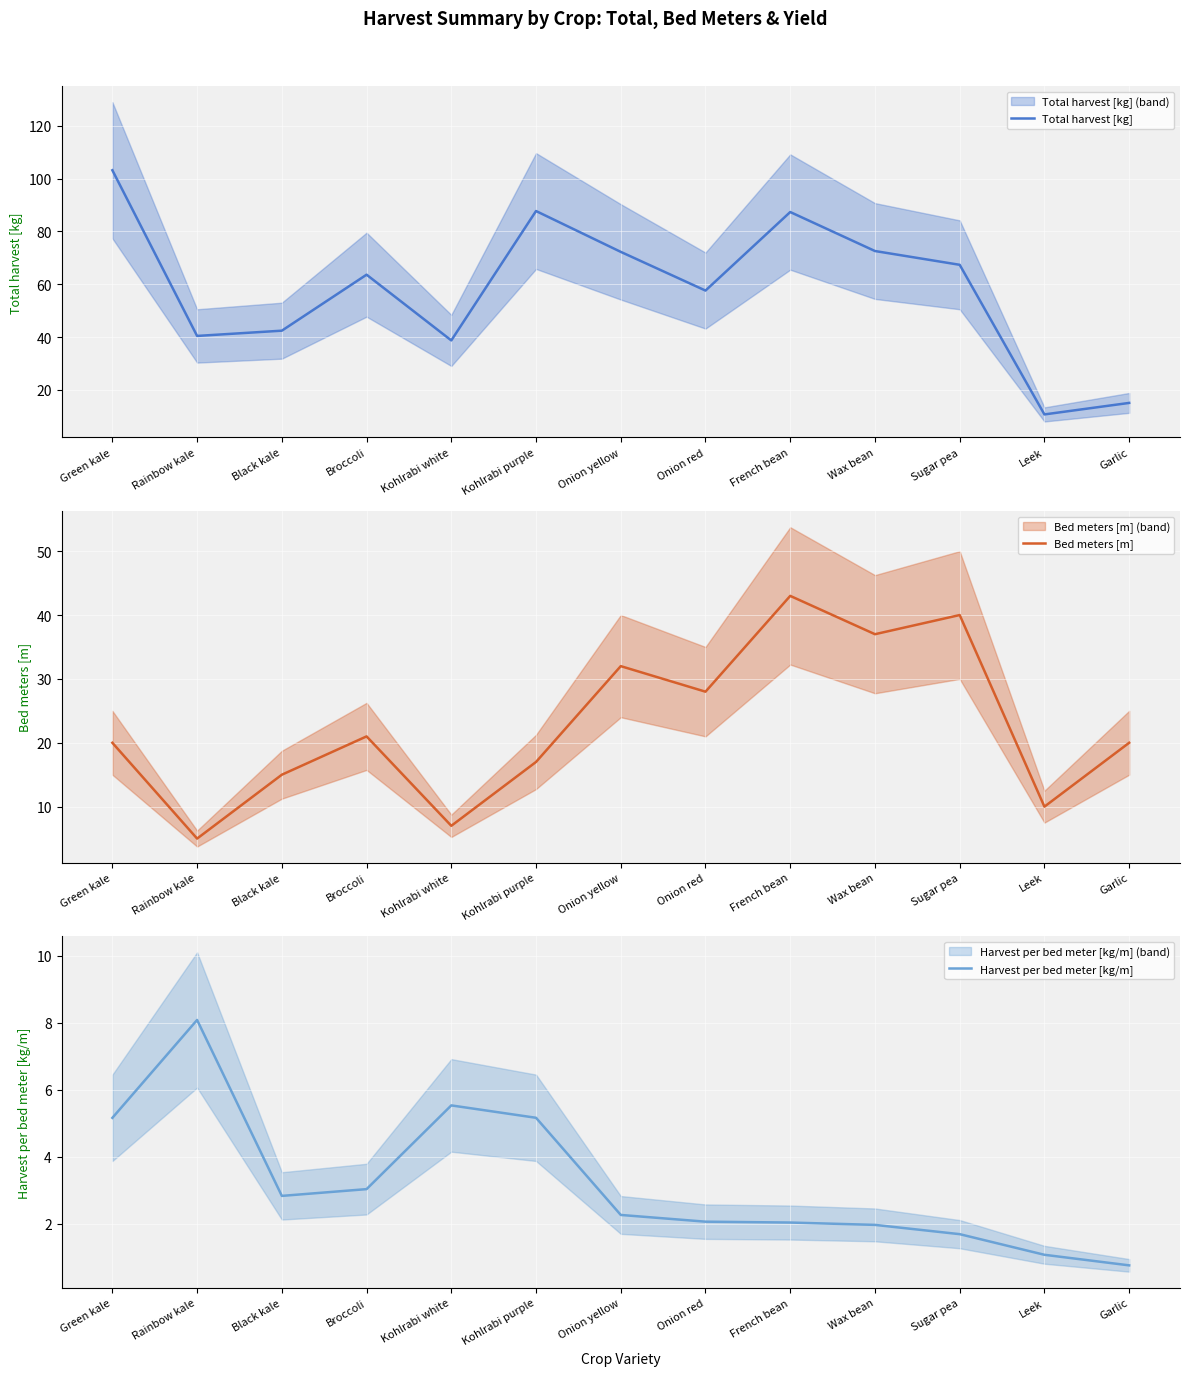

The value of Harvest per bed meter [kg/m] at Rainbow kale is 10.9. True or false?

False